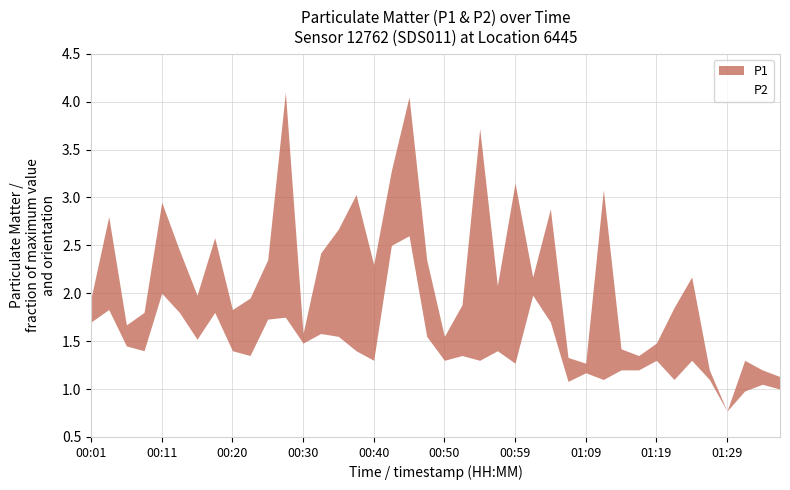

Which has a higher value, 29 or 10?

29